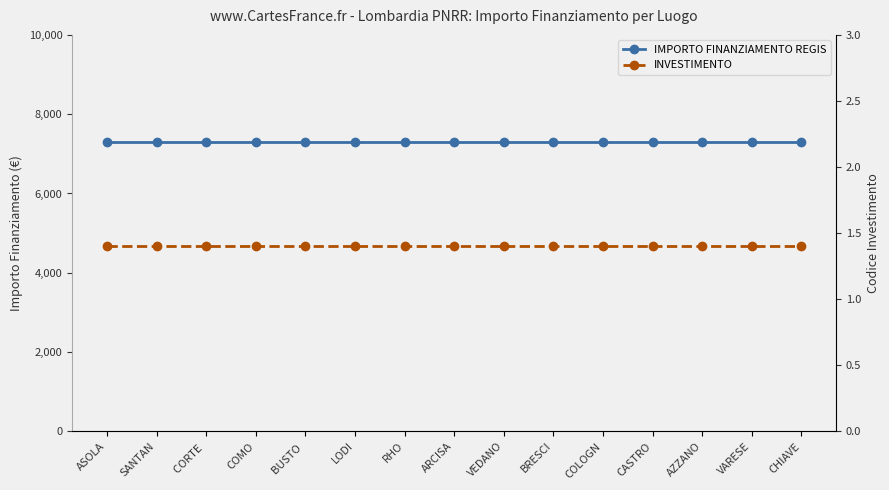

What is the difference between the highest and lowest values at COMO?

7299.6